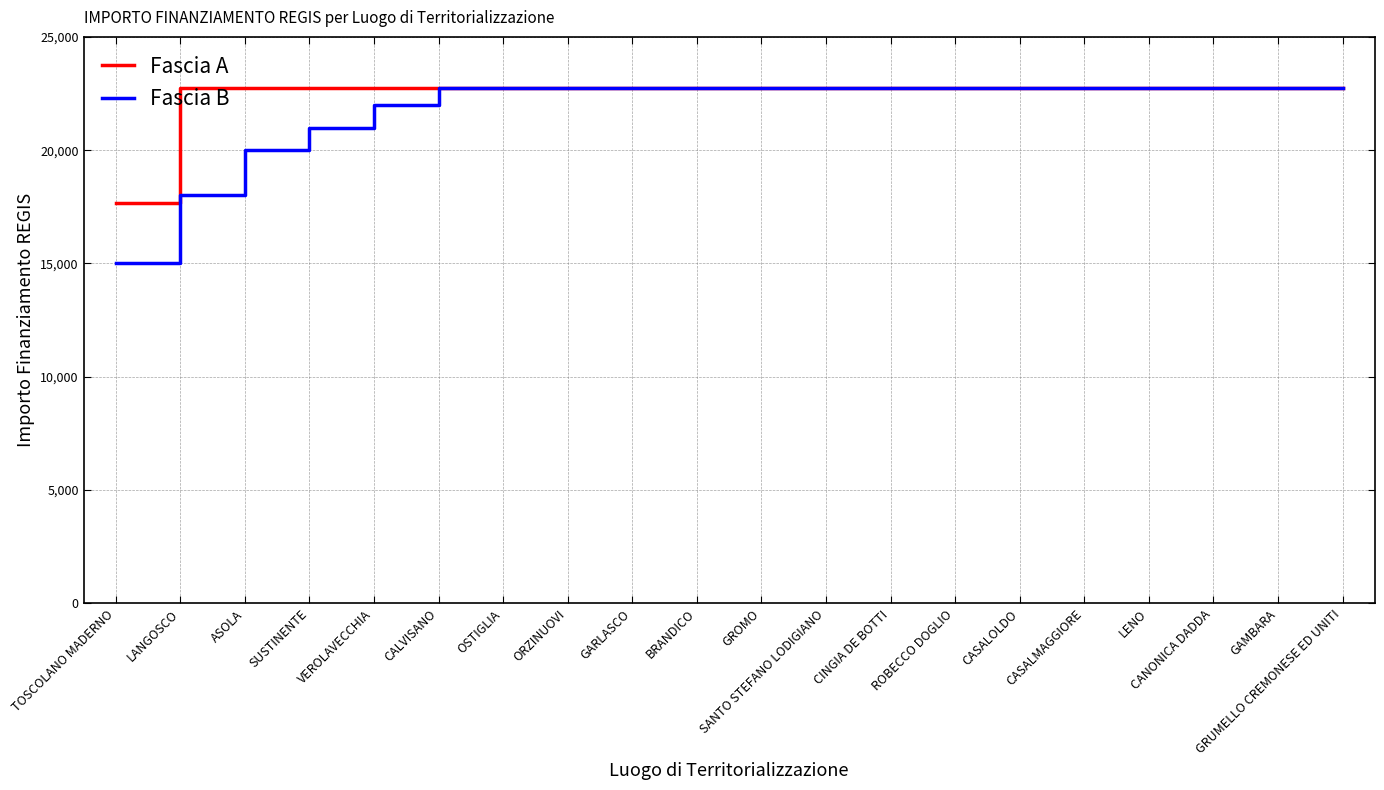

Which series has the widest spread of values?

Fascia B